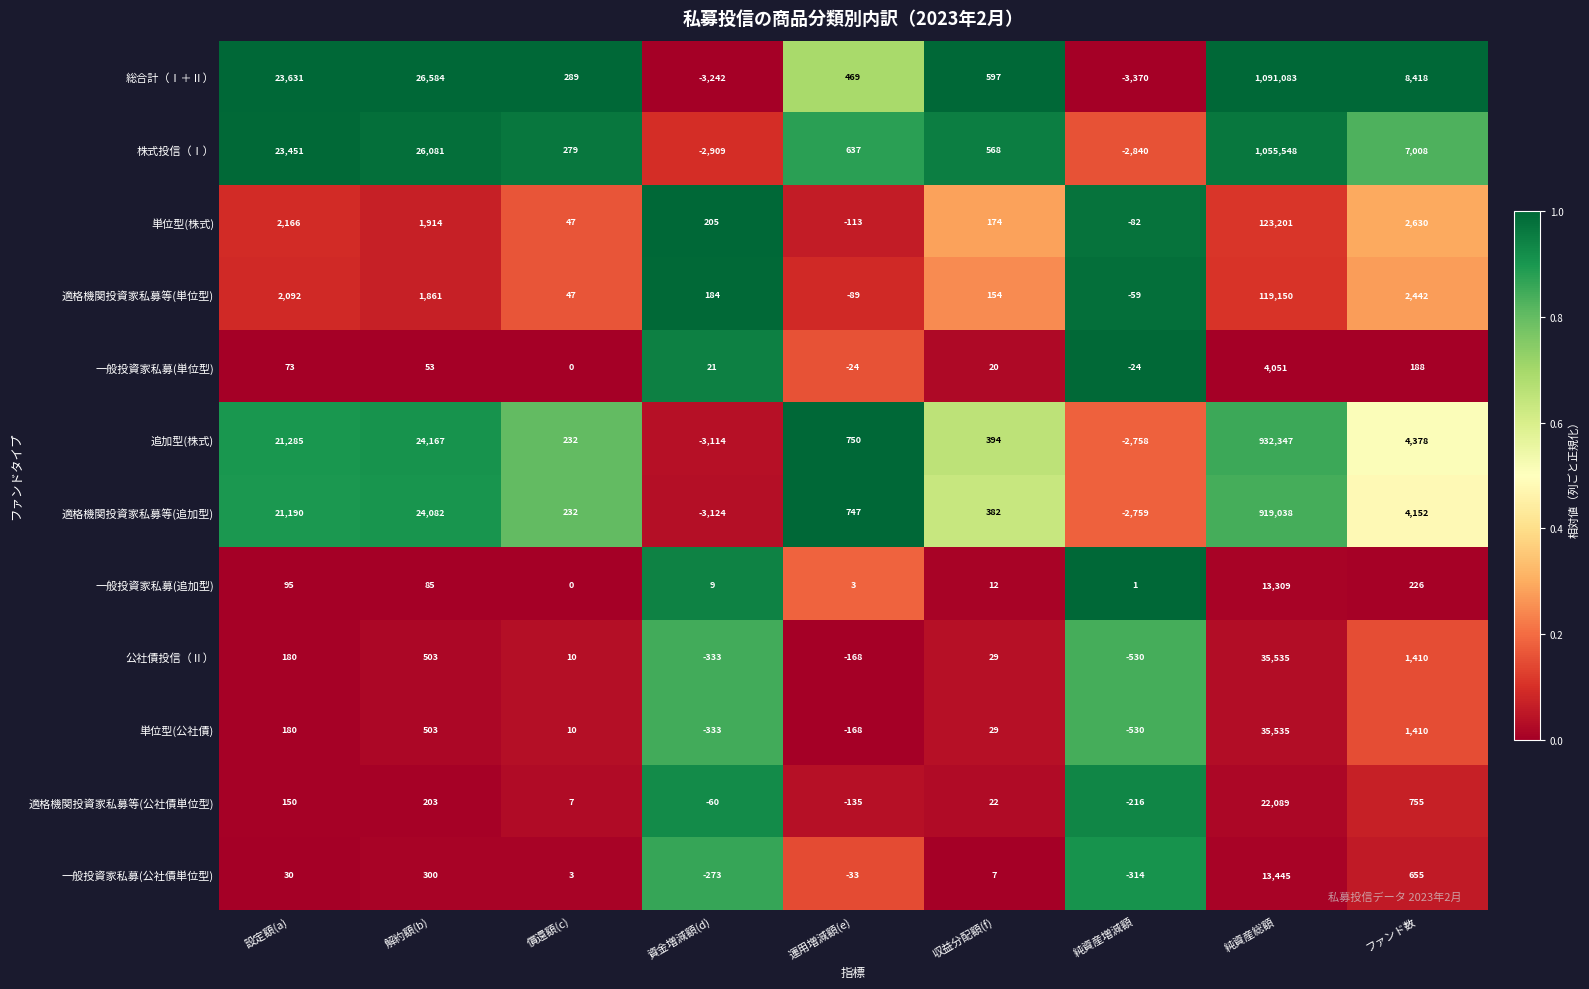

Which series has the largest total across all categories?

総合計（Ⅰ＋Ⅱ）